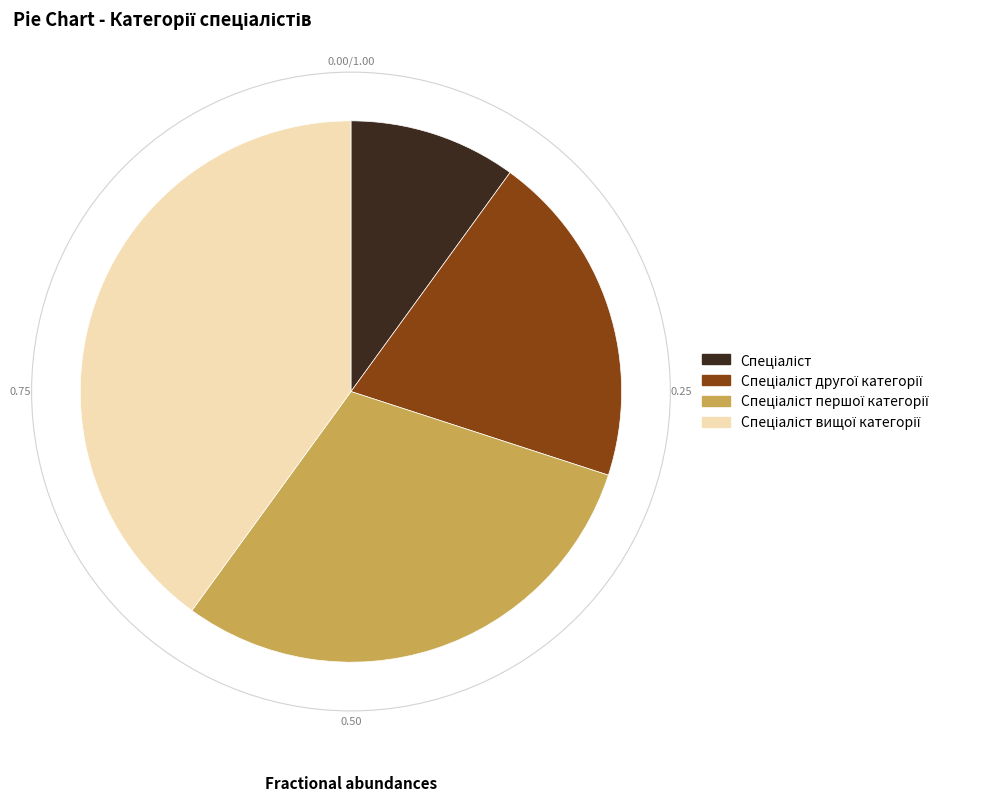

How many slices are in this pie chart?

4